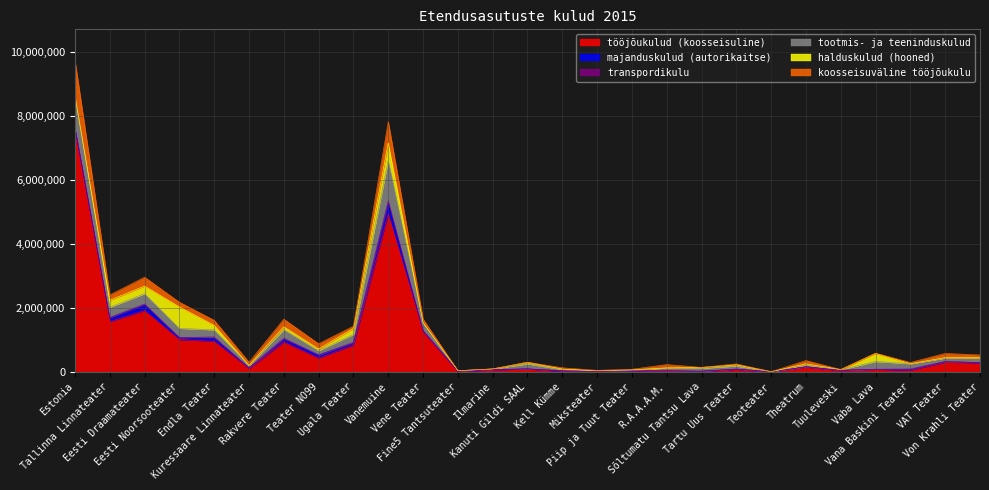

What is the total value across all series at Tallinna Linnateater?

2405061